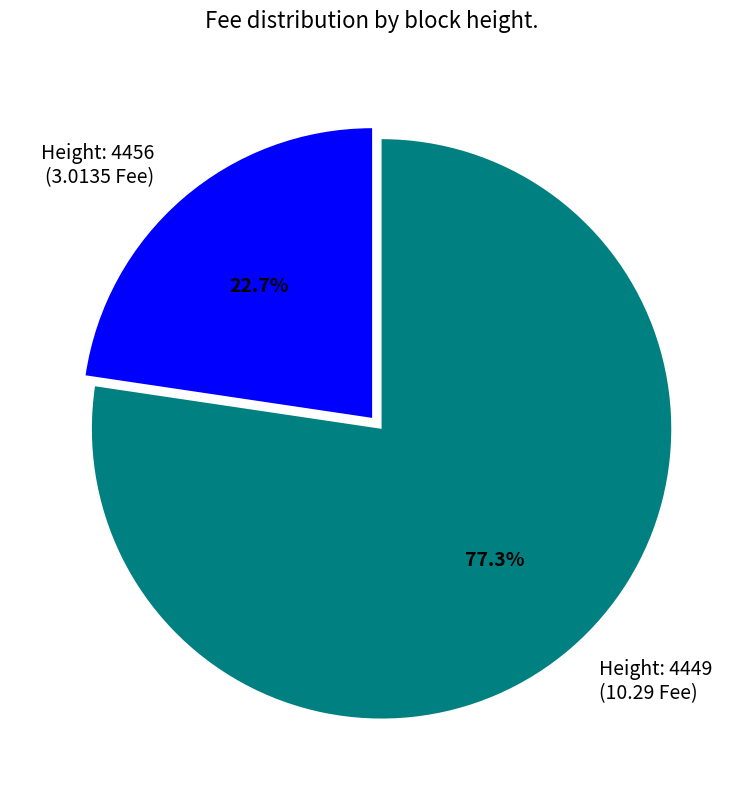

Is there a majority slice in this chart?

Yes